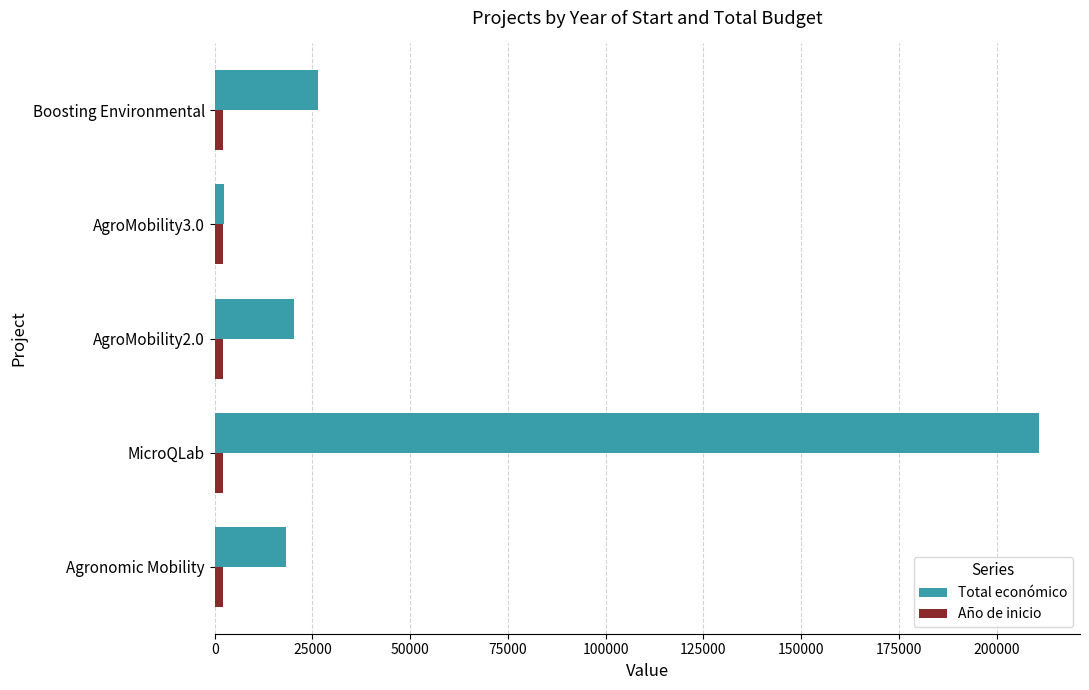

What is the lowest value of the Total económico series?

2450